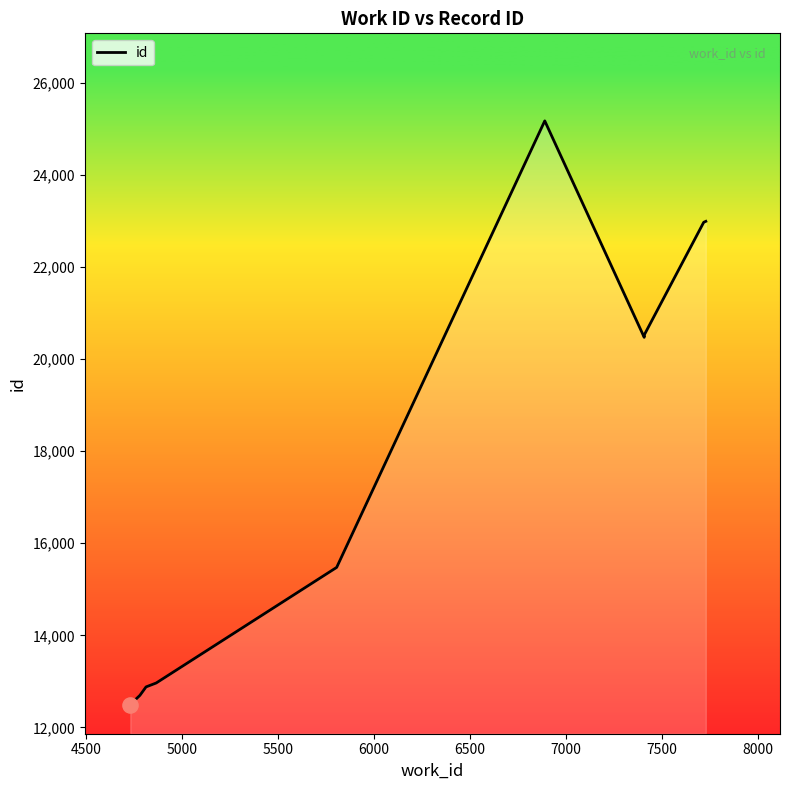

What is the difference between the maximum and minimum values?

12679